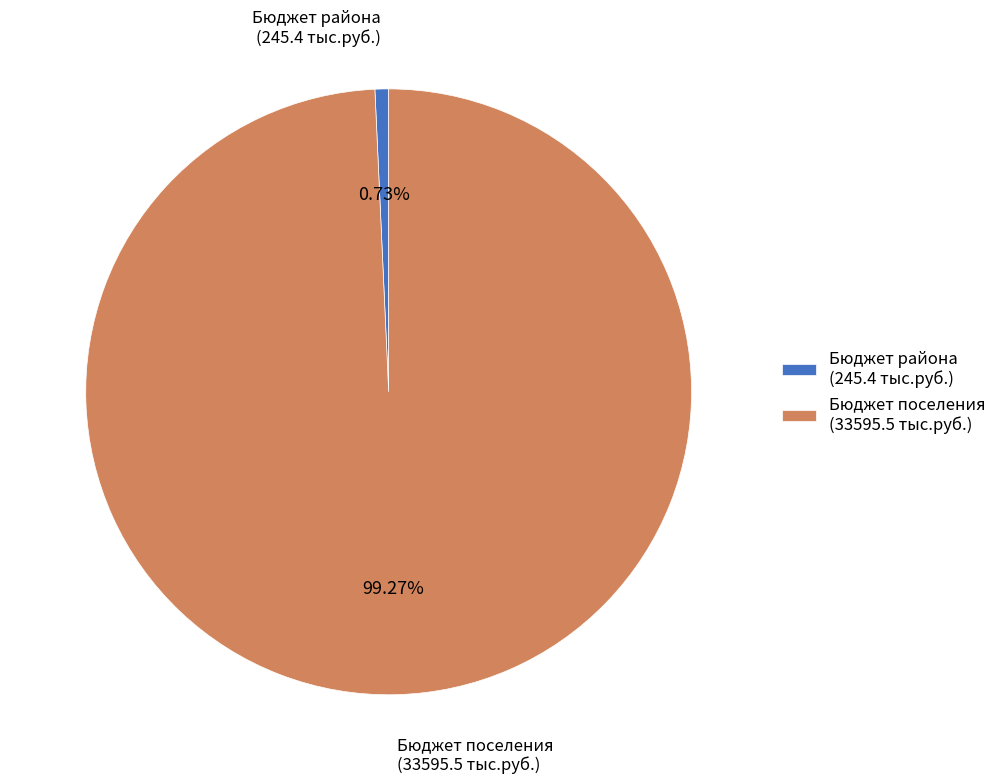

To the nearest percent, what portion does Бюджет поселения represent?

99%